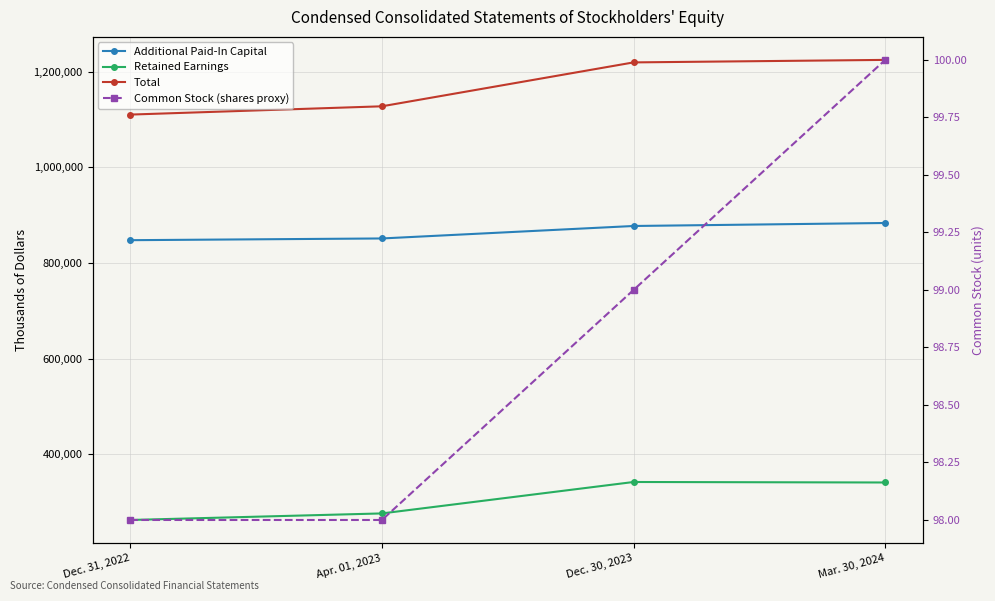

At which category is the sum across all series the highest?

Mar. 30, 2024